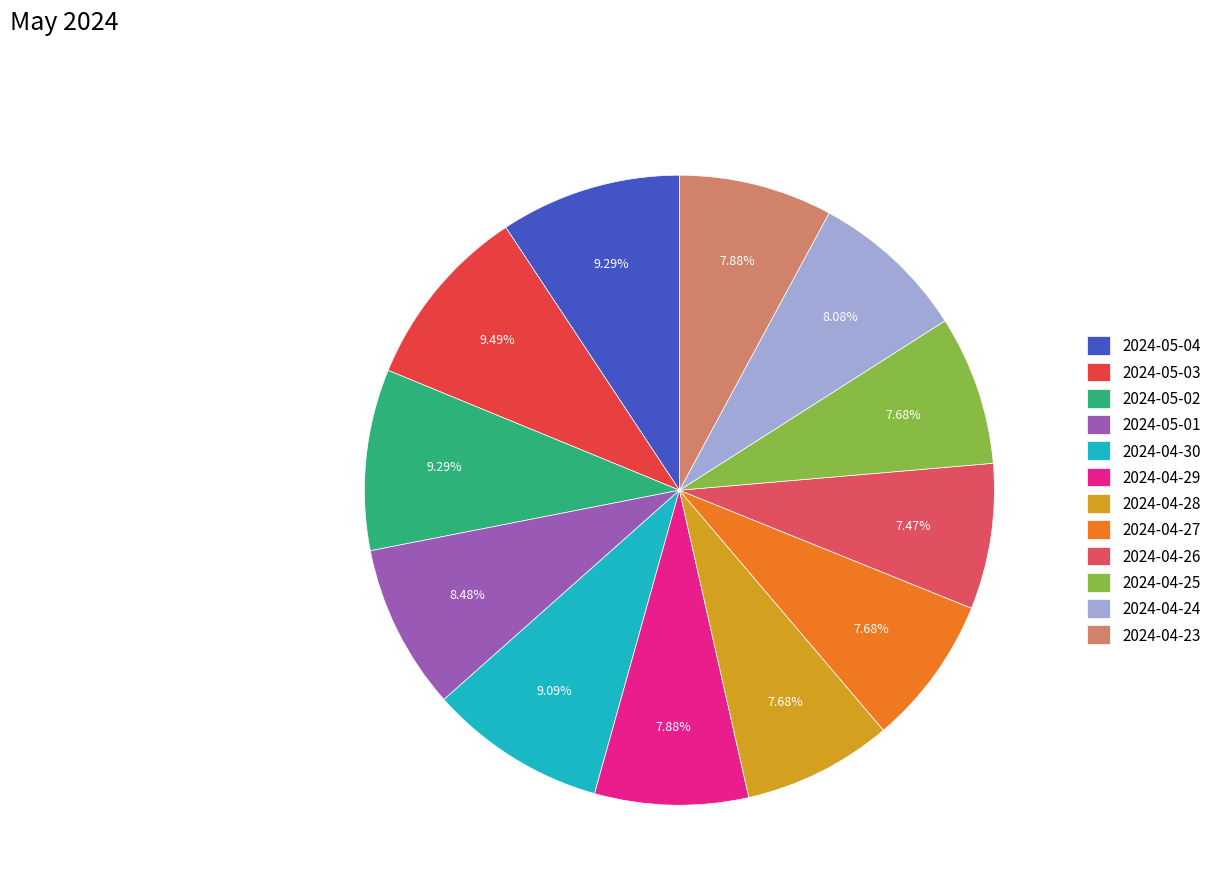

Approximately how many times larger is the value at 2024-04-29 compared to 2024-04-28?

1.0